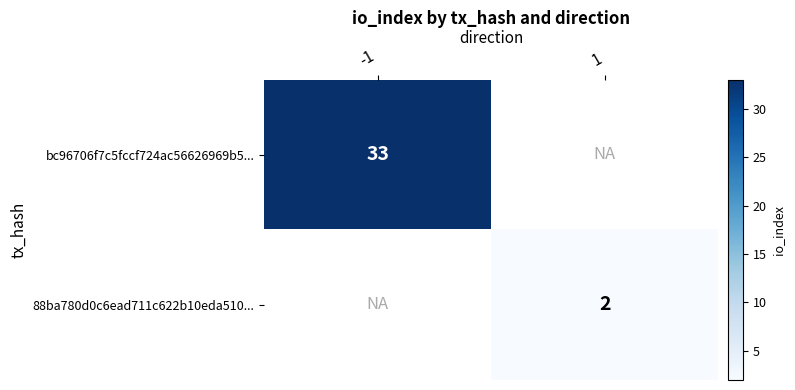

Is the value of 88ba780d0c6ead711c622b10eda510... at 1 greater than the value of bc96706f7c5fccf724ac56626969b5... at -1?

No